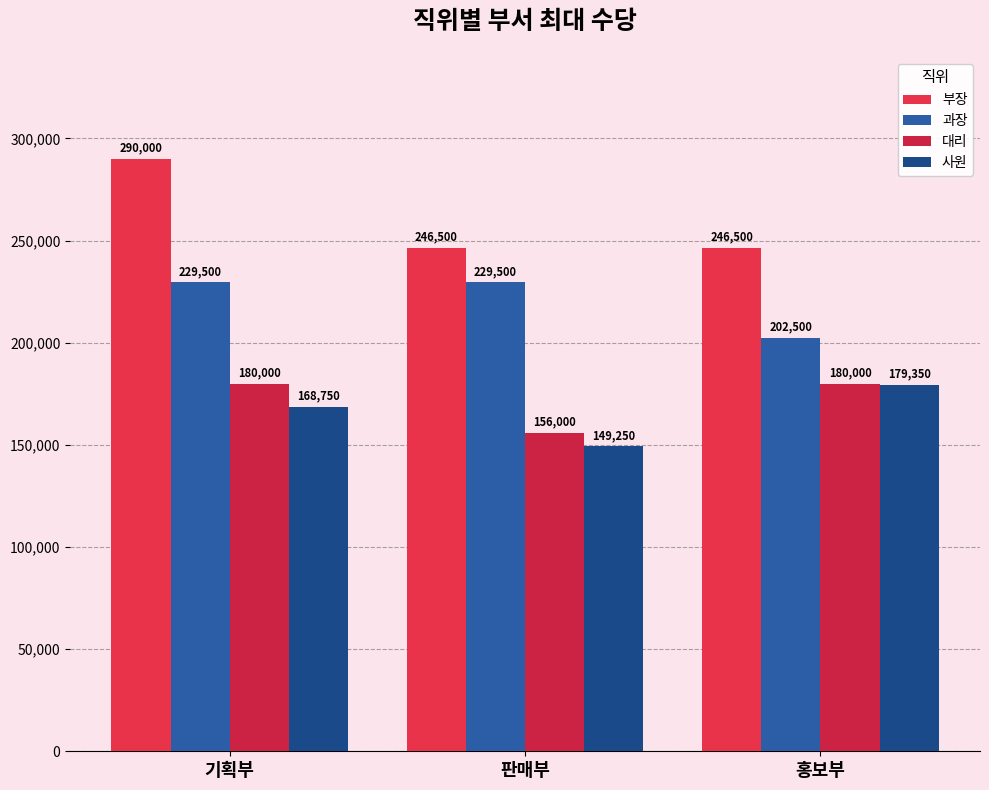

What position from the right is 홍보부?

1